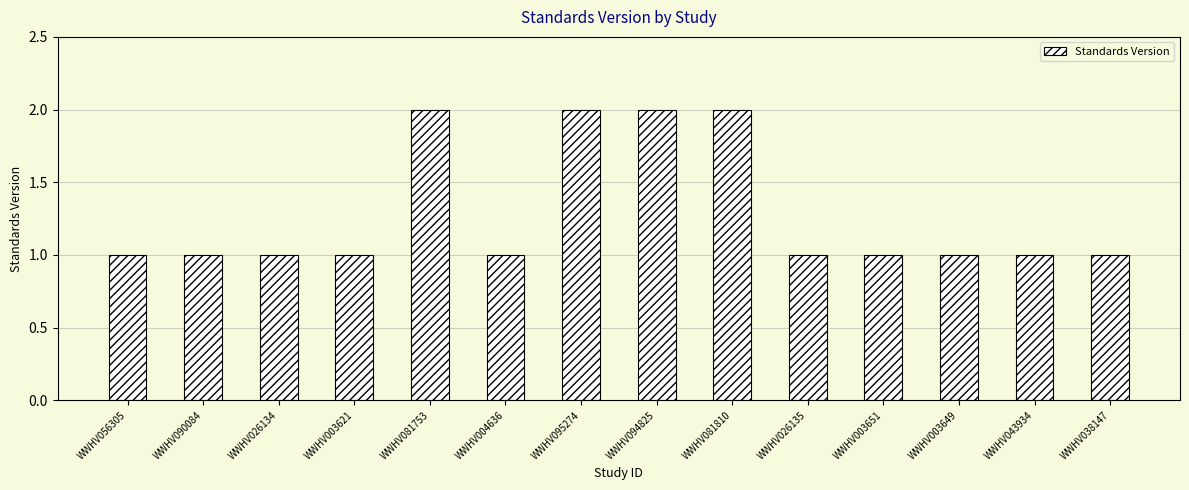

How many categories are shown in the chart?

14